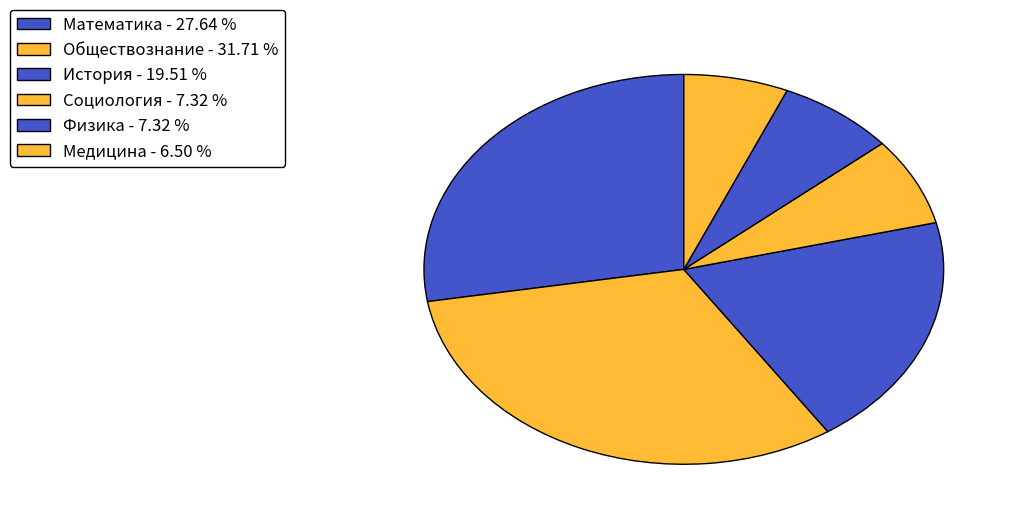

Count the number of slices in the pie.

6